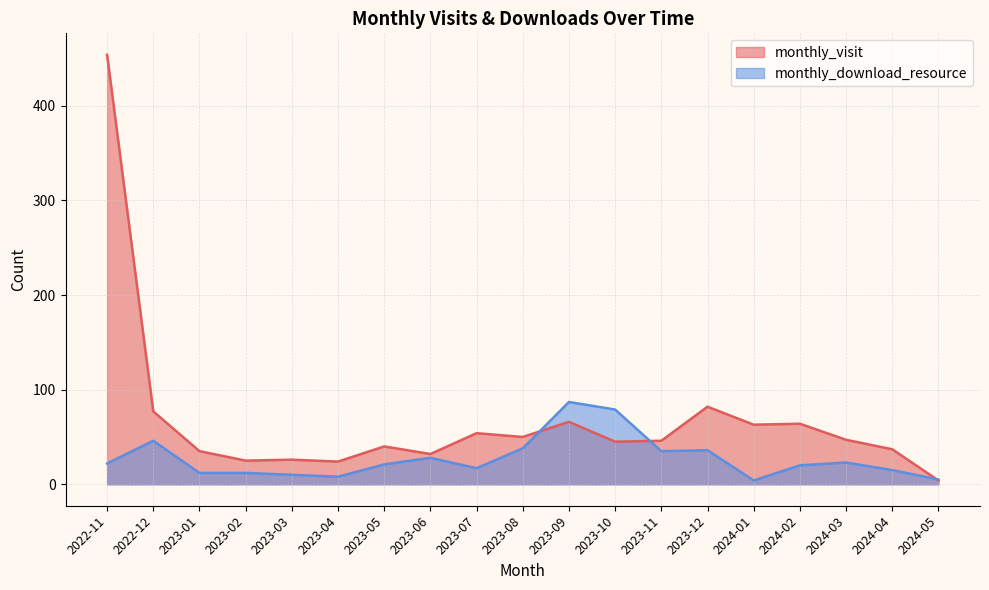

At which label does monthly_visit first exceed 46?

2022-11